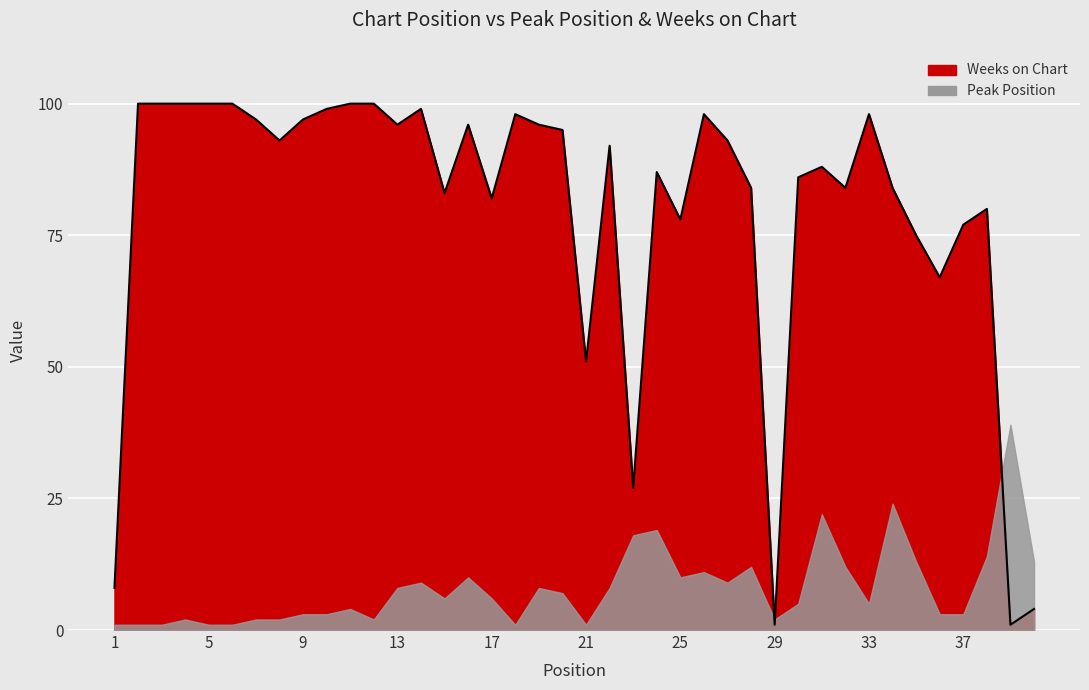

Reading left to right, list all the values displayed in this chart.

1=8	2=100	3=100	4=100	5=100	6=100	7=97	8=93	9=97	10=99	11=100	12=100	13=96	14=99	15=83	16=96	17=82	18=98	19=96	20=95	21=51	22=92	23=27	24=87	25=78	26=98	27=93	28=84	29=1	30=86	31=88	32=84	33=98	34=84	35=75	36=67	37=77	38=80	39=1	40=4